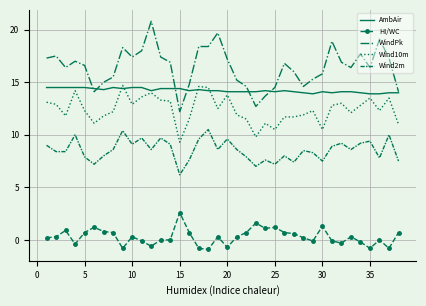

Which series has the widest spread of values?

WindPk